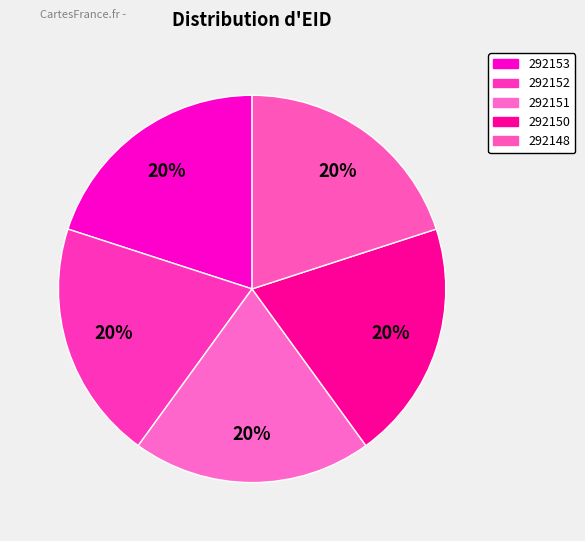

How much of the chart is everything except 292153?

80.0%